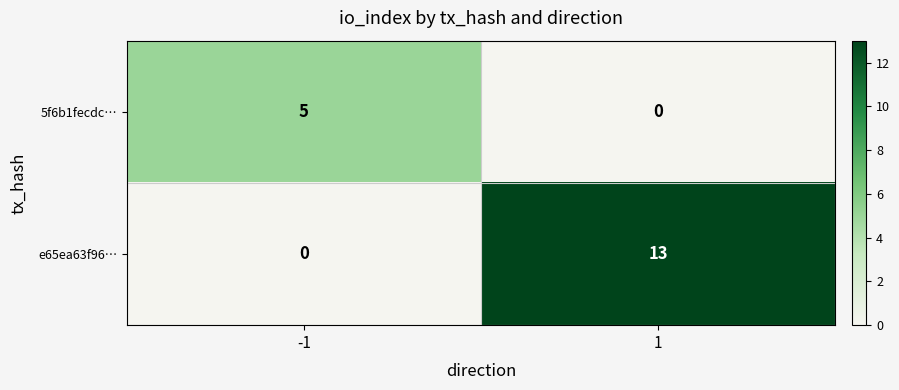

What is the maximum value shown in the chart?

13